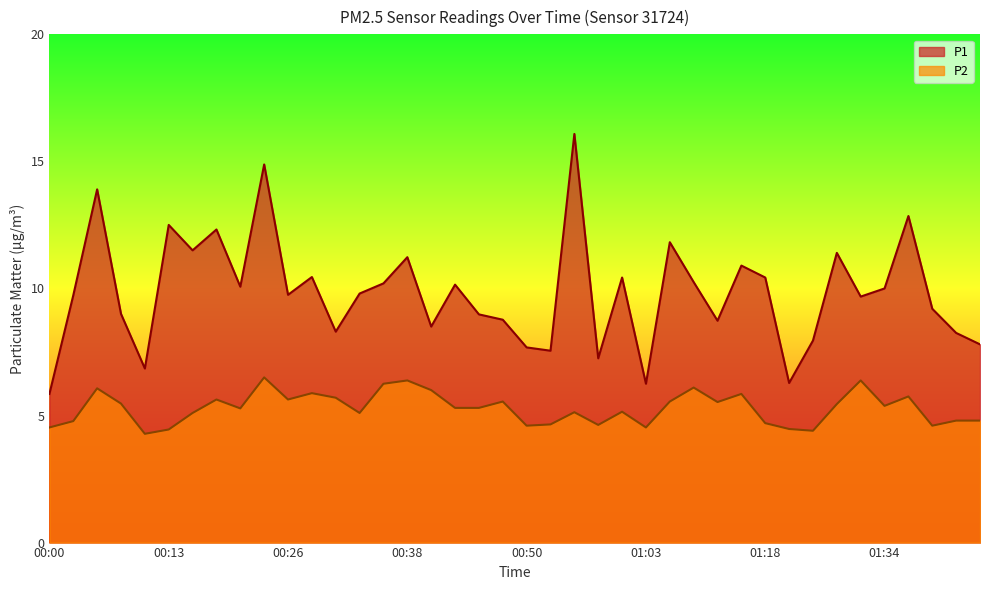

At which category does P2 reach its first local peak?

00:05